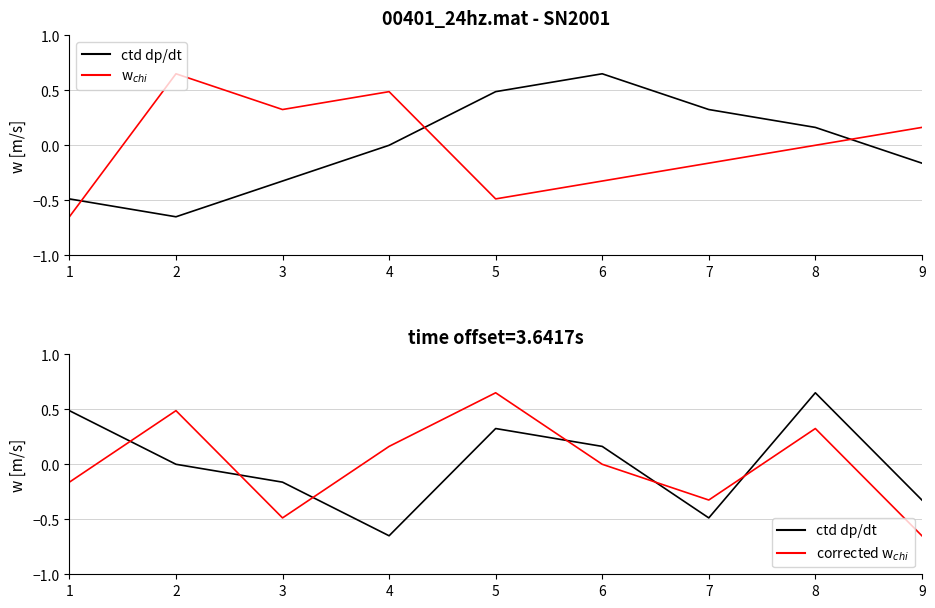

Reading right to left, extract all data points from this chart.

col_1: 9=-0.2	8=0.2	7=0.3	6=0.7	5=0.5	4=0.0	3=-0.3	2=-0.7	1=-0.5
col_5: 9=0.2	8=0.0	7=-0.2	6=-0.3	5=-0.5	4=0.5	3=0.3	2=0.7	1=-0.7
col_3: 9=-0.3	8=0.7	7=-0.5	6=0.2	5=0.3	4=-0.7	3=-0.2	2=0.0	1=0.5
col_6: 9=-0.7	8=0.3	7=-0.3	6=0.0	5=0.7	4=0.2	3=-0.5	2=0.5	1=-0.2